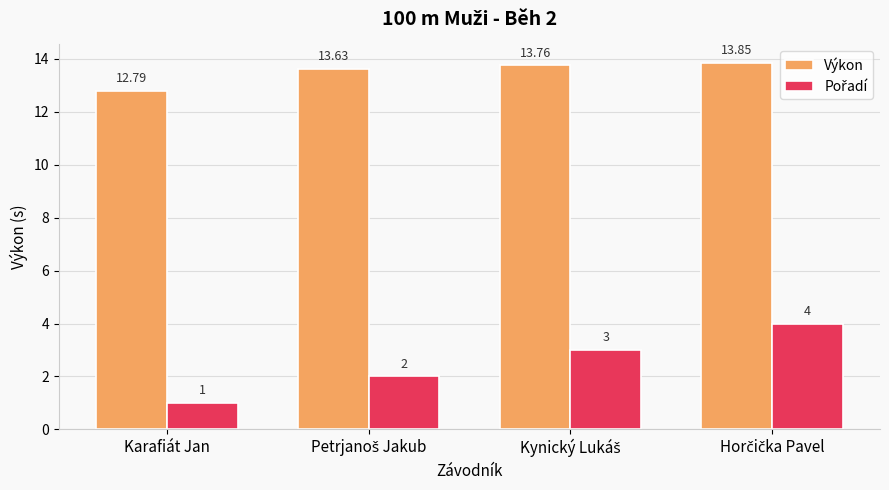

At how many categories does at least one series exceed 3?

4